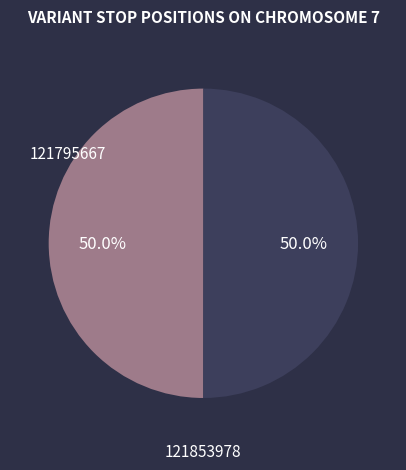

How many slices are in this pie chart?

2